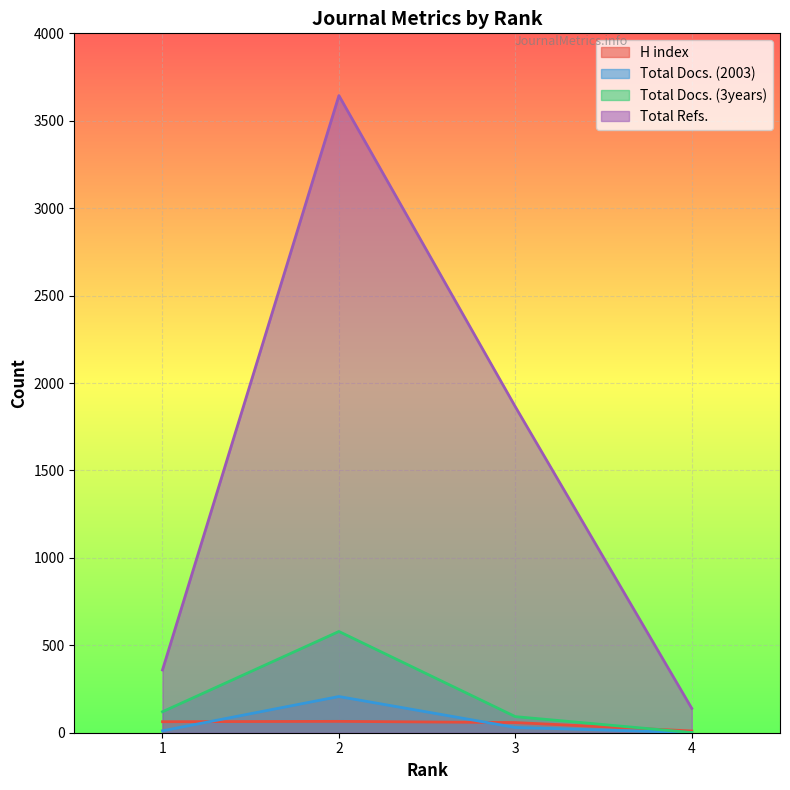

What is the difference between the Total Refs. values at 3 and 1?

1505